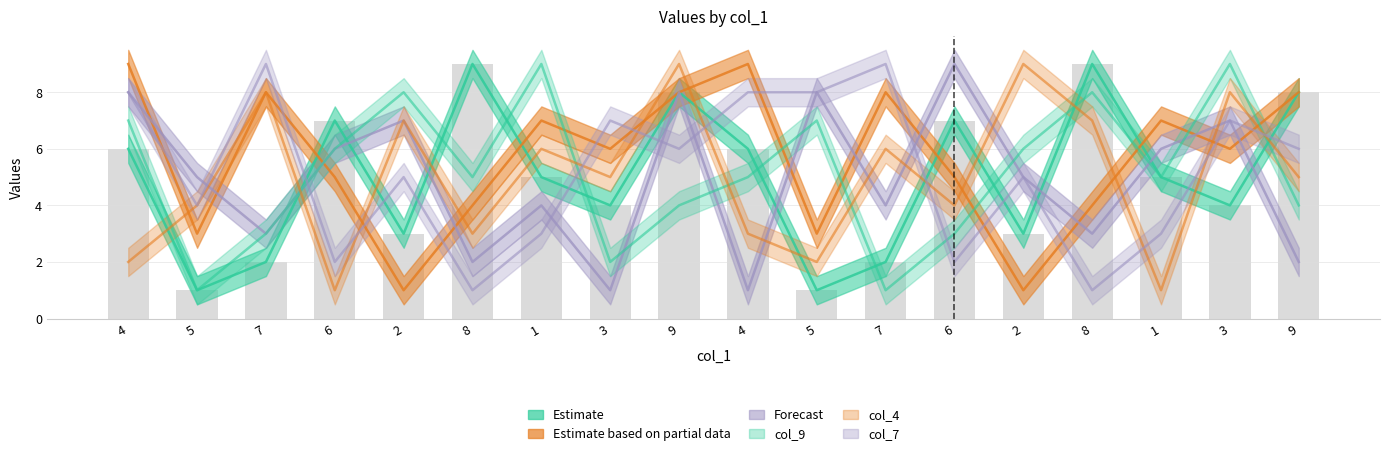

How many values in the col_7 series are below 6?

9